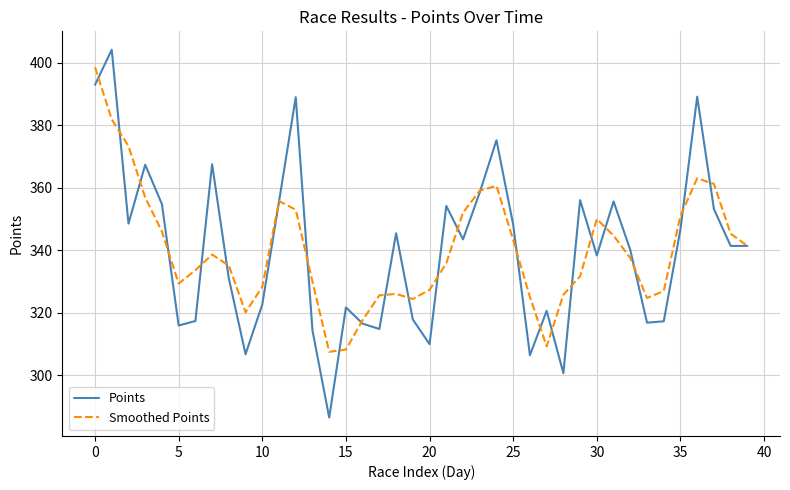

List the series in order of their peak value, highest first.

Points, Smoothed Points